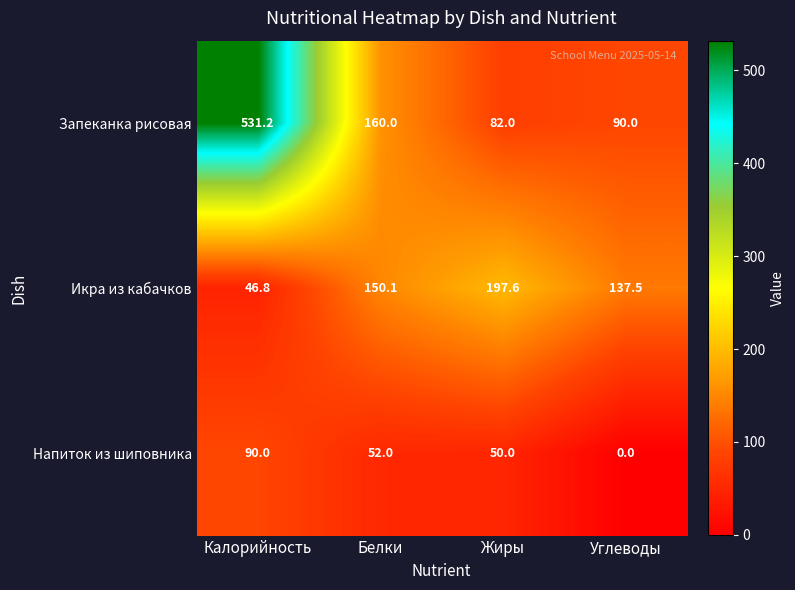

Reading left to right, extract all data points from this chart.

Запеканка рисовая: 531.2	160.0	82.0	90.0
Икра из кабачков: 46.8	150.1	197.6	137.5
Напиток из шиповника: 90.0	52.0	50.0	0.0